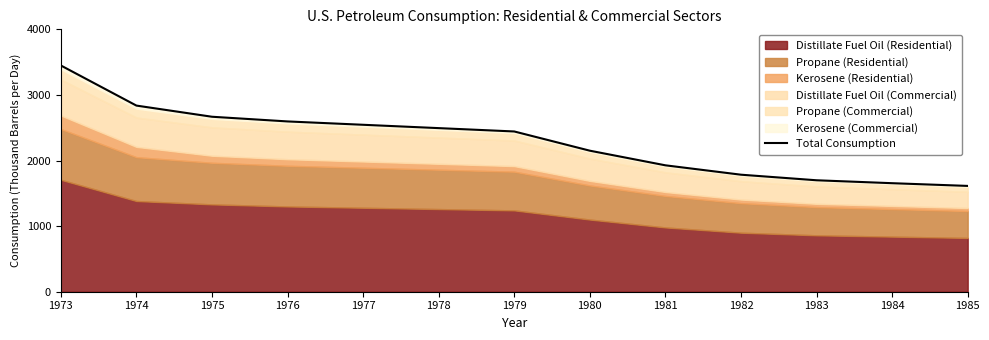

Reading right to left, transcribe all the data shown in this chart.

1613.0	1654.5	1699.0	1784.0	1927.0	2150.0	2443.0	2494.0	2545.0	2596.0	2667.4	2837.6	3449.2